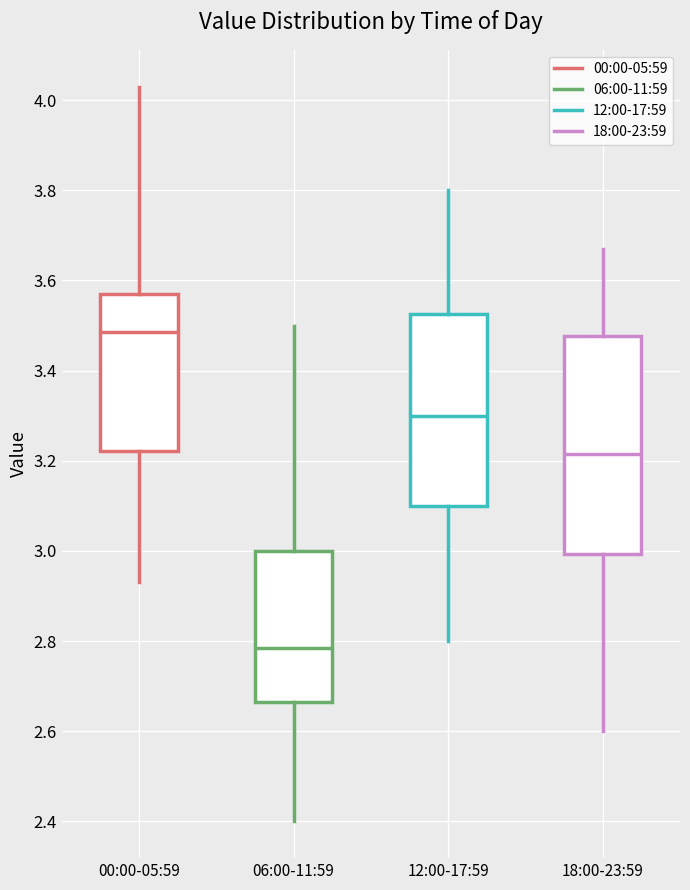

Reading left to right, read every box against the y-axis: the position of its median line, the range the box covers, and the ends of its whiskers. The values are not printed on the chart, so give them approximately, as read against the axis.

00:00-05:59: median 3.48, box 3.22 to 3.58, whiskers 2.94 to 4.04
06:00-11:59: median 2.78, box 2.66 to 3.00, whiskers 2.40 to 3.50
12:00-17:59: median 3.30, box 3.10 to 3.52, whiskers 2.80 to 3.80
18:00-23:59: median 3.22, box 3.00 to 3.48, whiskers 2.60 to 3.68